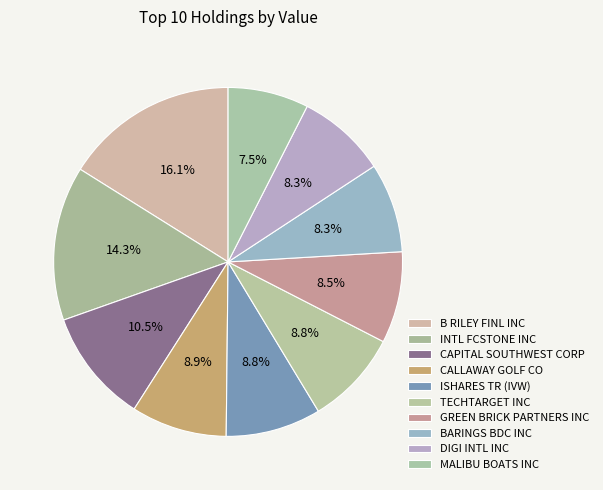

Is it true that DIGI INTL INC is 23% of the pie?

False